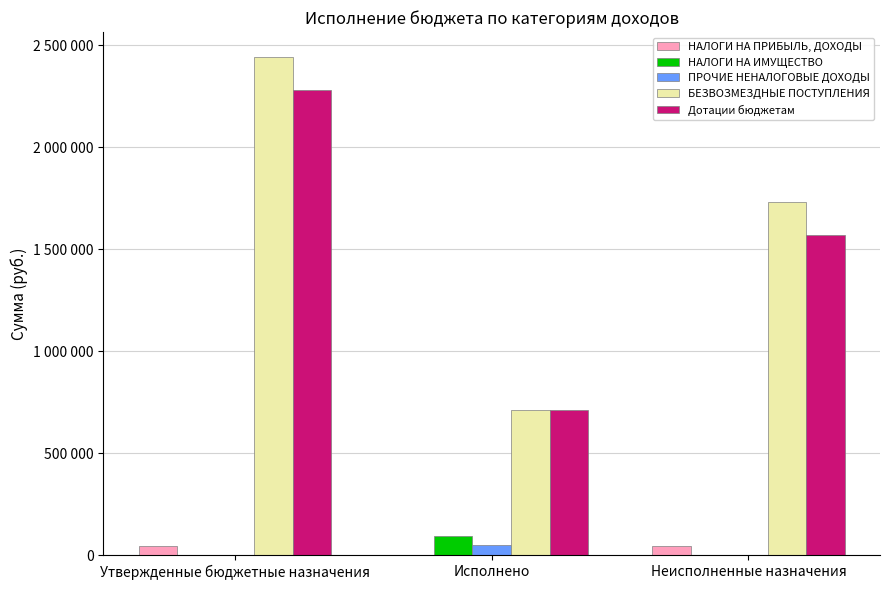

Reading right to left, extract all data points from this chart.

НАЛОГИ НА ПРИБЫЛЬ, ДОХОДЫ: Неисполненные назначения=45603.4	Исполнено=256.6	Утвержденные бюджетные назначения=45860.0
НАЛОГИ НА ИМУЩЕСТВО: Неисполненные назначения=0.0	Исполнено=95792.9	Утвержденные бюджетные назначения=0.0
ПРОЧИЕ НЕНАЛОГОВЫЕ ДОХОДЫ: Неисполненные назначения=0.0	Исполнено=50000.0	Утвержденные бюджетные назначения=0.0
БЕЗВОЗМЕЗДНЫЕ ПОСТУПЛЕНИЯ: Неисполненные назначения=1732010.0	Исполнено=711393.0	Утвержденные бюджетные назначения=2443403.0
Дотации бюджетам: Неисполненные назначения=1569385.0	Исполнено=711393.0	Утвержденные бюджетные назначения=2280778.0